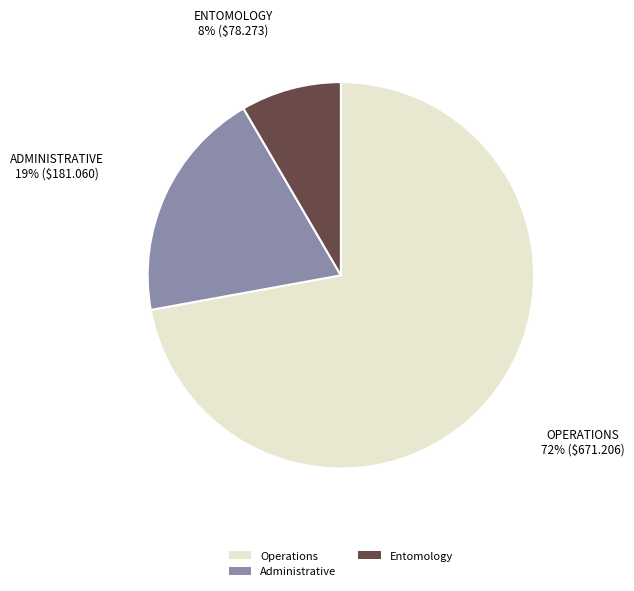

Count the number of slices in the pie.

3